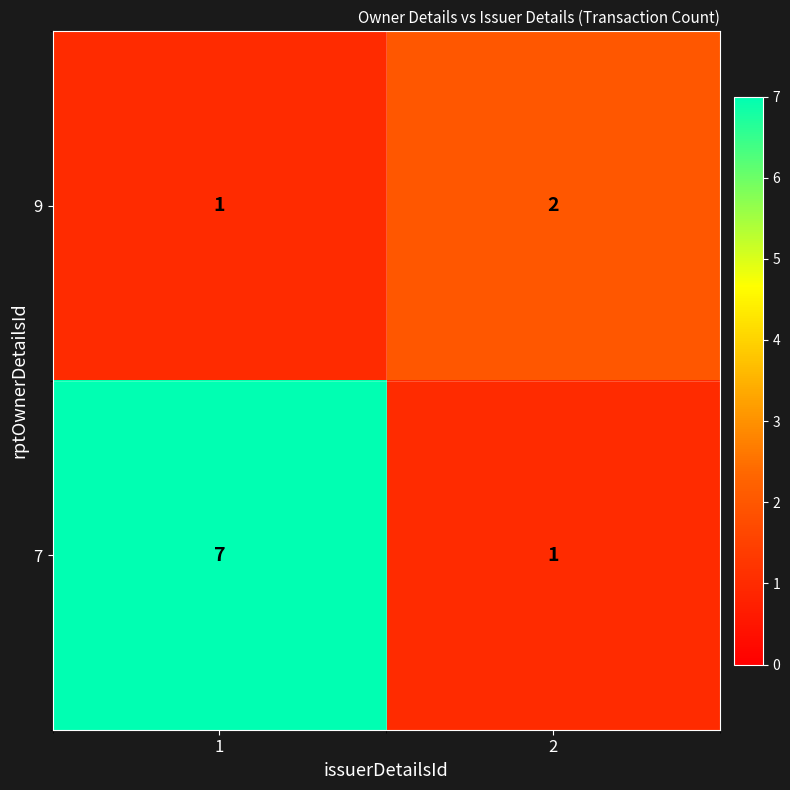

What is the sum of the 9 values at 1 and 2?

3